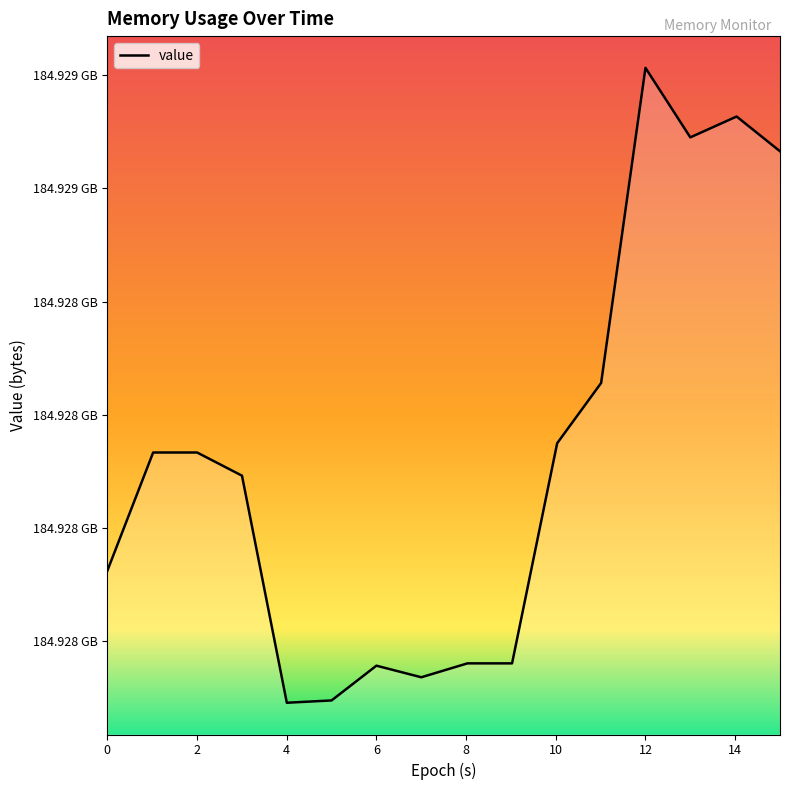

Does the chart display data point markers on the line(s)?

No